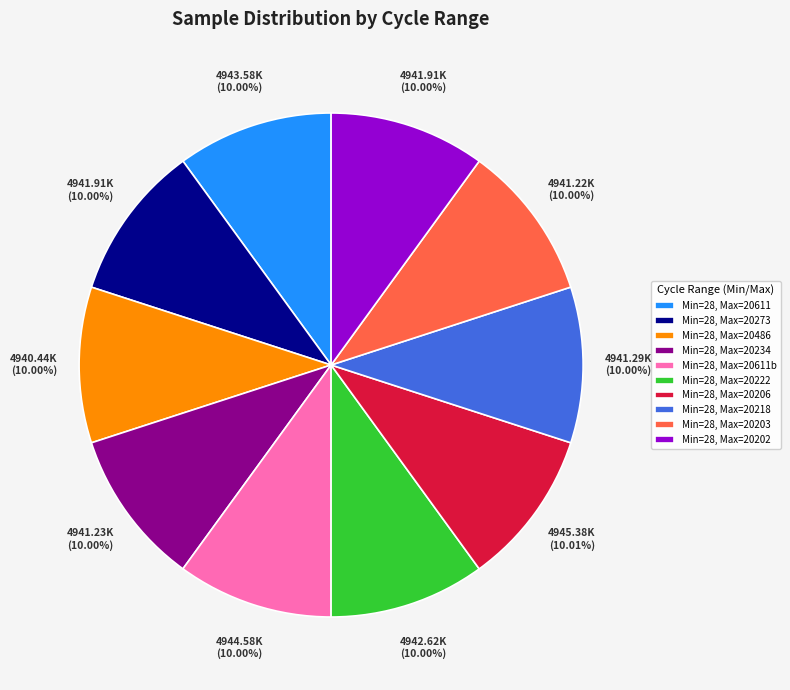

Count the number of slices in the pie.

10